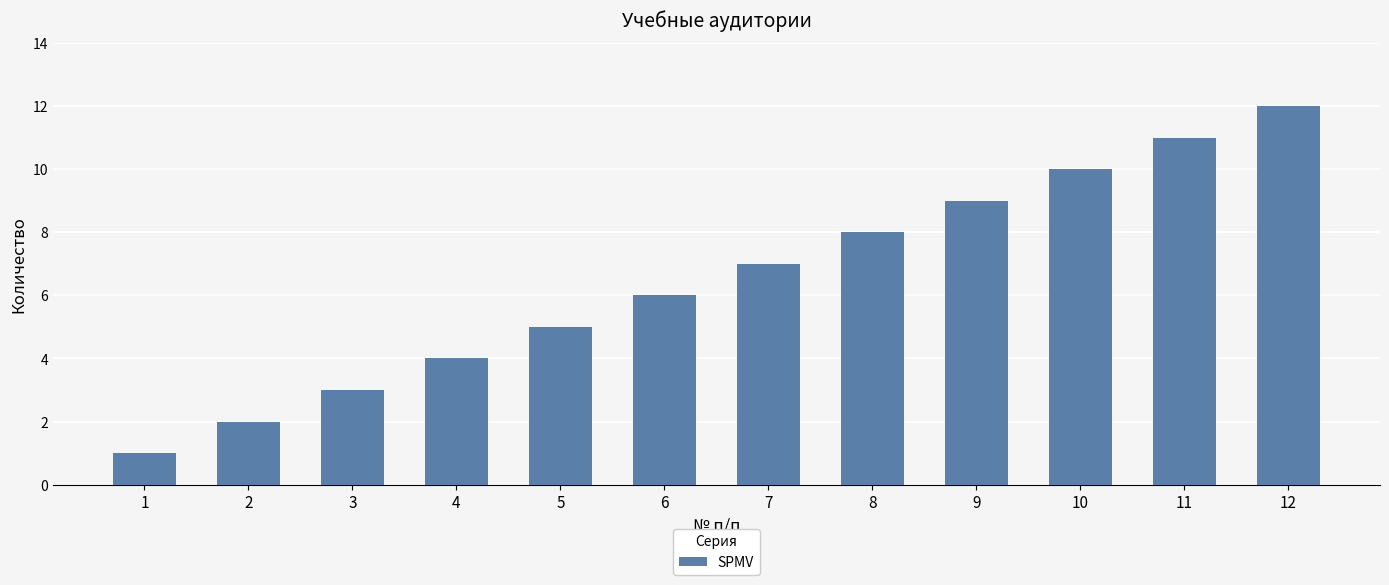

What value does the data have at 2?

2